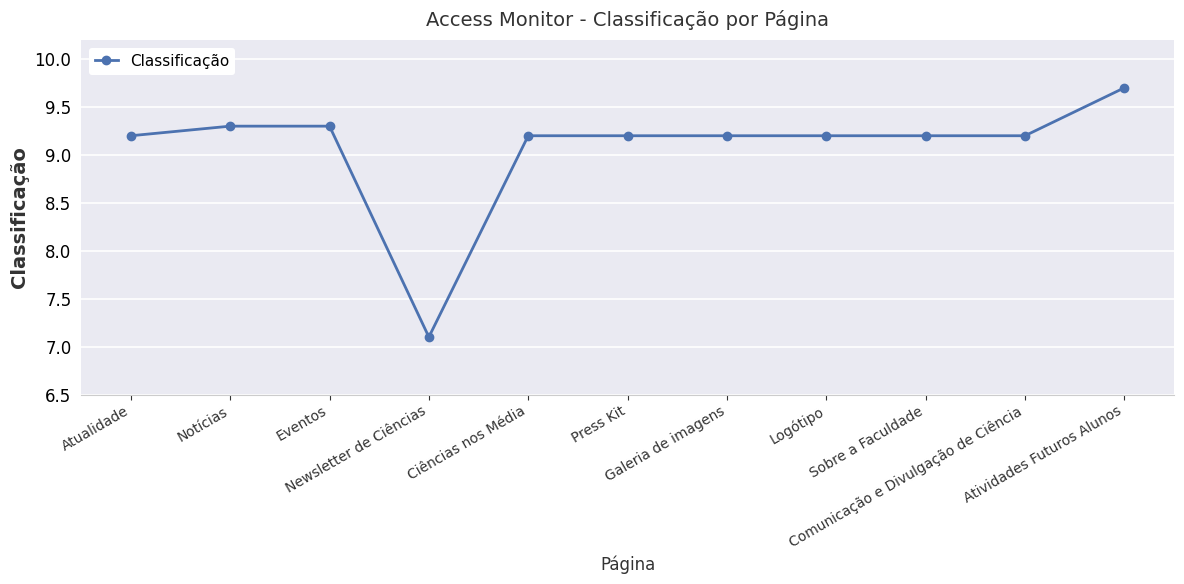

What is the average value?

9.1